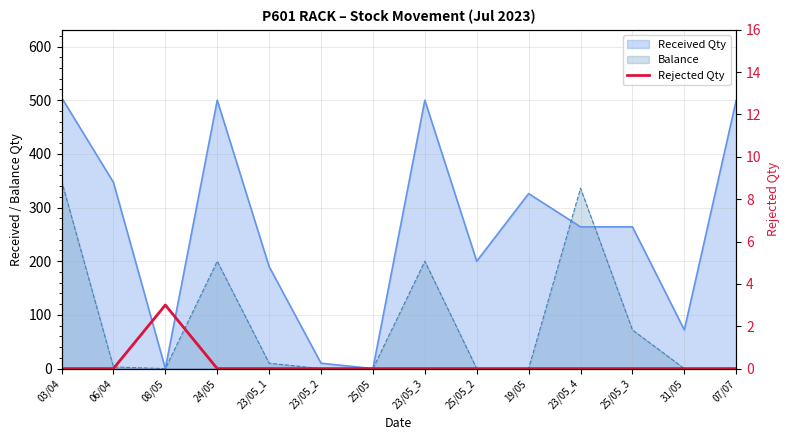

Reading right to left, extract all data points from this chart.

0	0	0	0	0	0	0	0	0	0	0	3	0	0